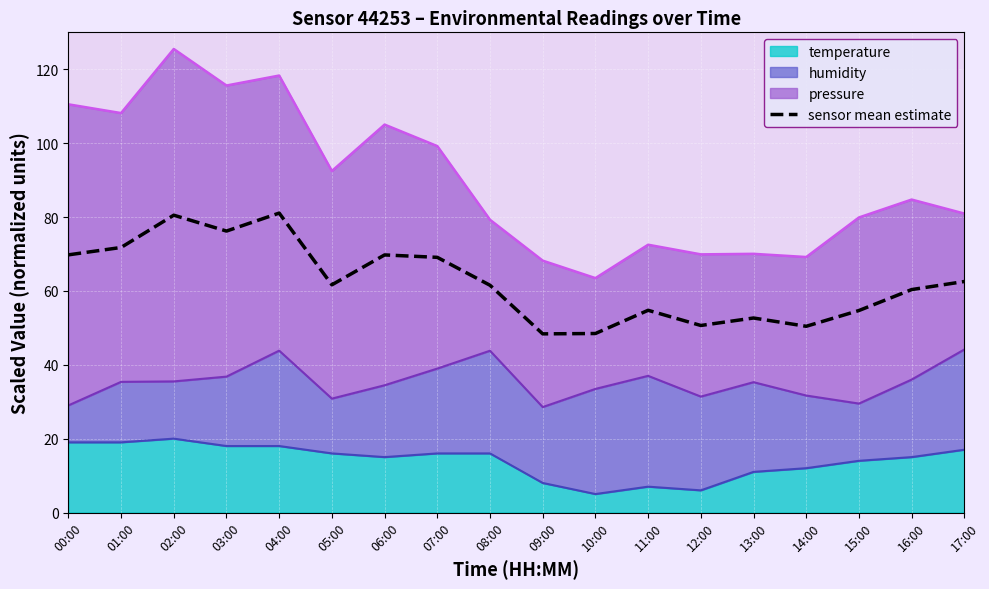

What is the label of the 1st point from the right?

17:00